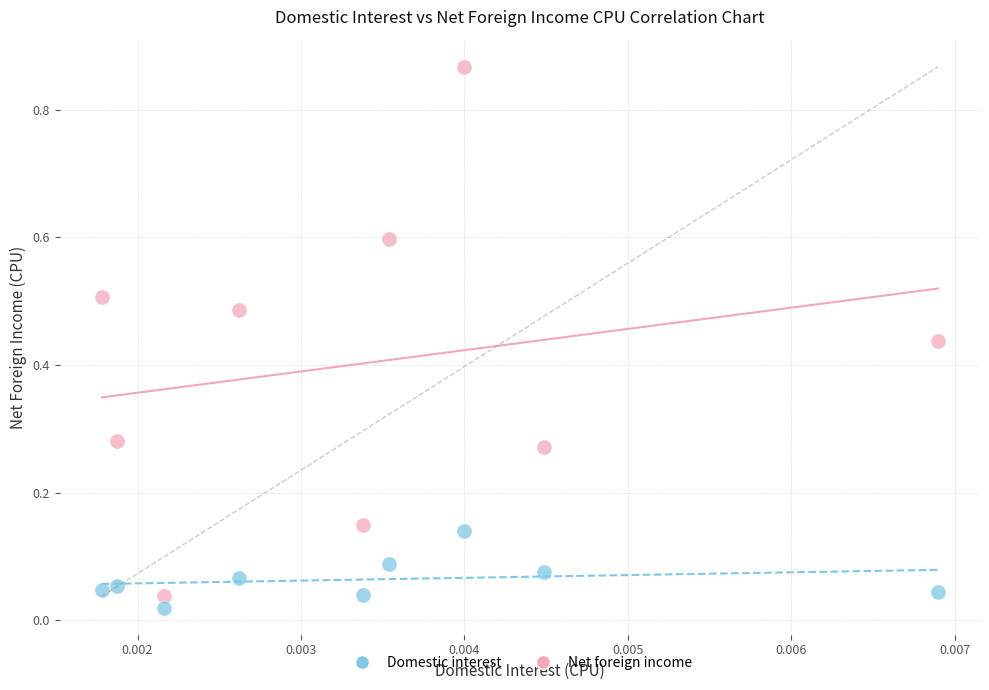

Across all data points, what is the range of Y values (max minus min)?

0.8